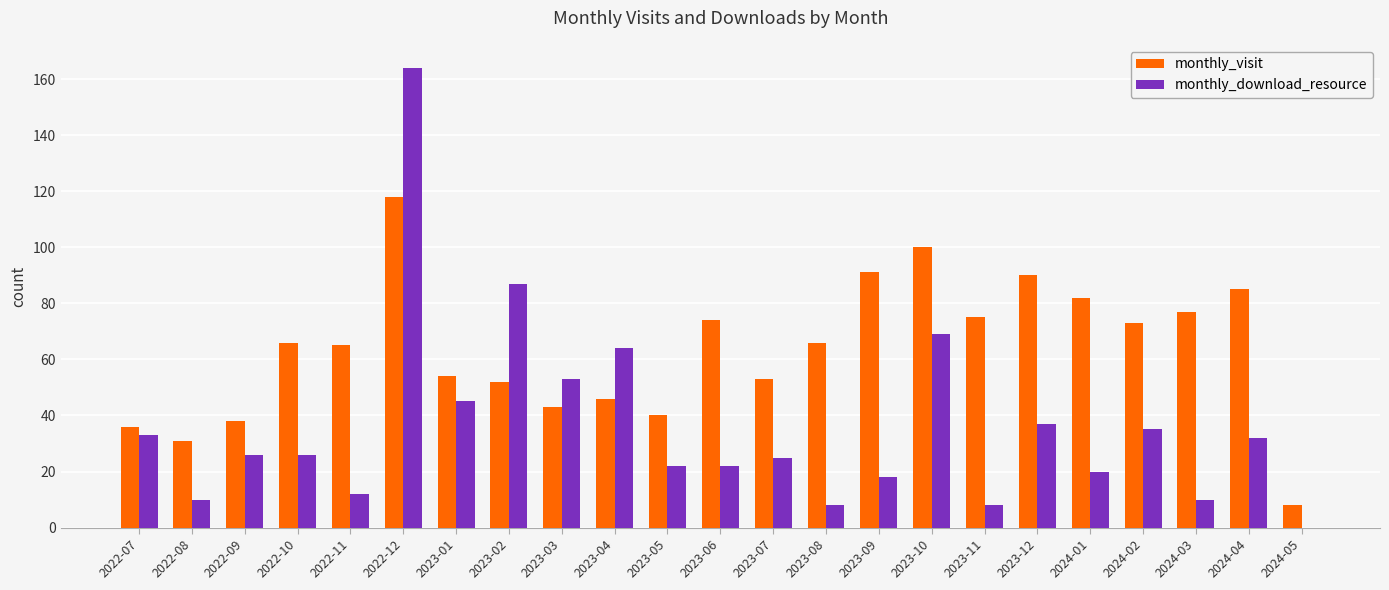

The monthly_download_resource series shows 22 at 2023-05. True or false?

True